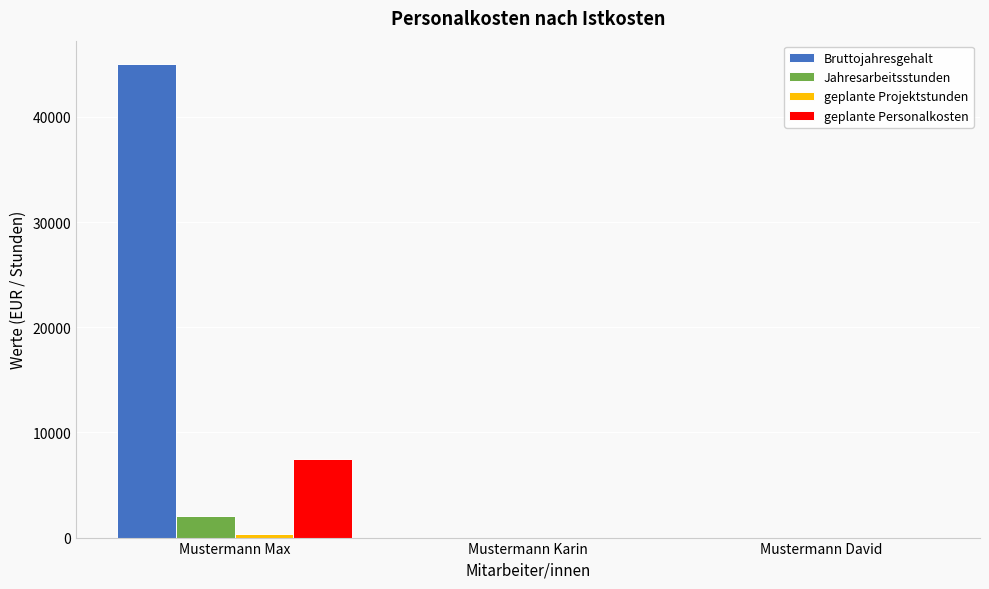

Which series changed the most between Mustermann Max and Mustermann David?

Bruttojahresgehalt